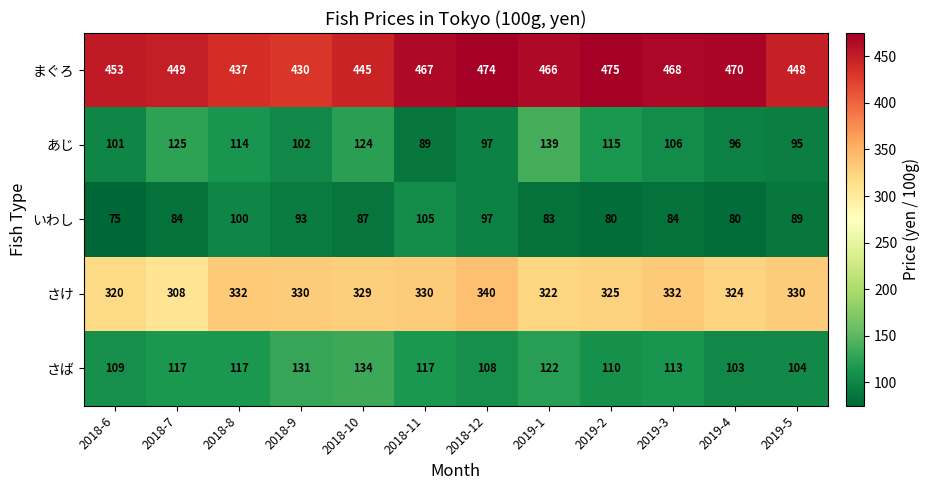

Where is さけ nearest to the value 324?

2019-4